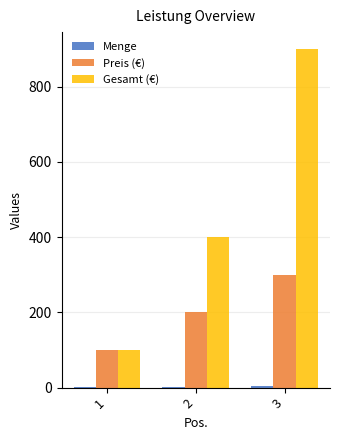

Between 1 and 2, which series saw the biggest shift?

Gesamt (€)